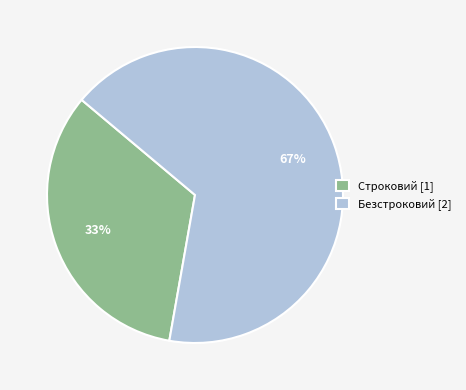

True or false: Безстроковий accounts for 67% of the total.

True